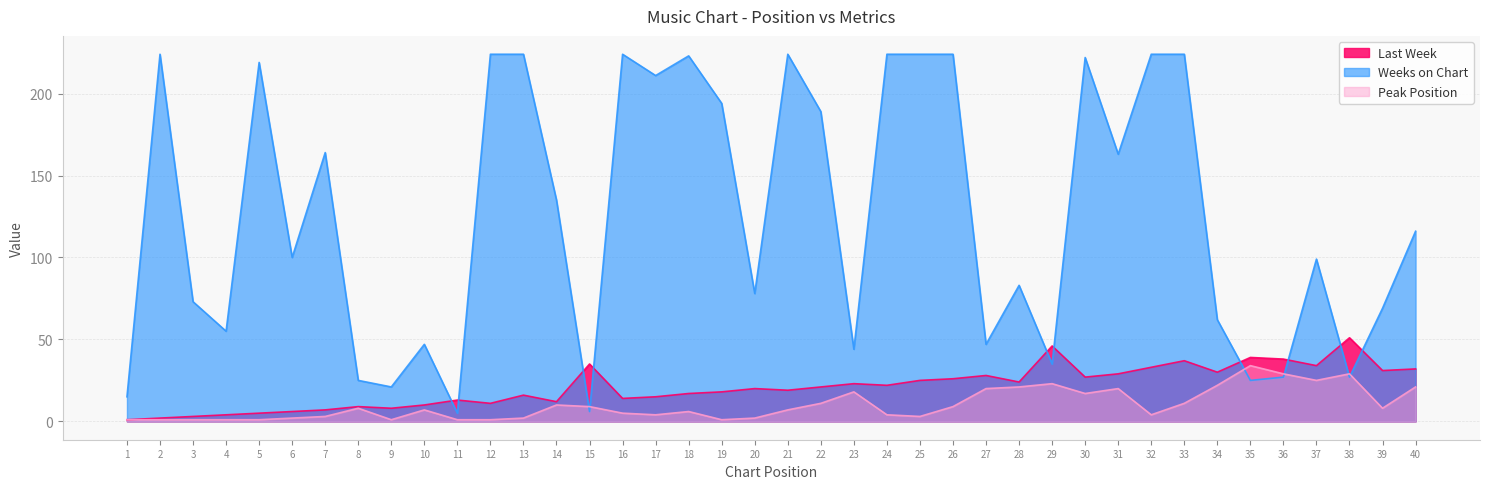

Rank the series at 10 from lowest to highest value.

Peak Position, Last Week, Weeks on Chart